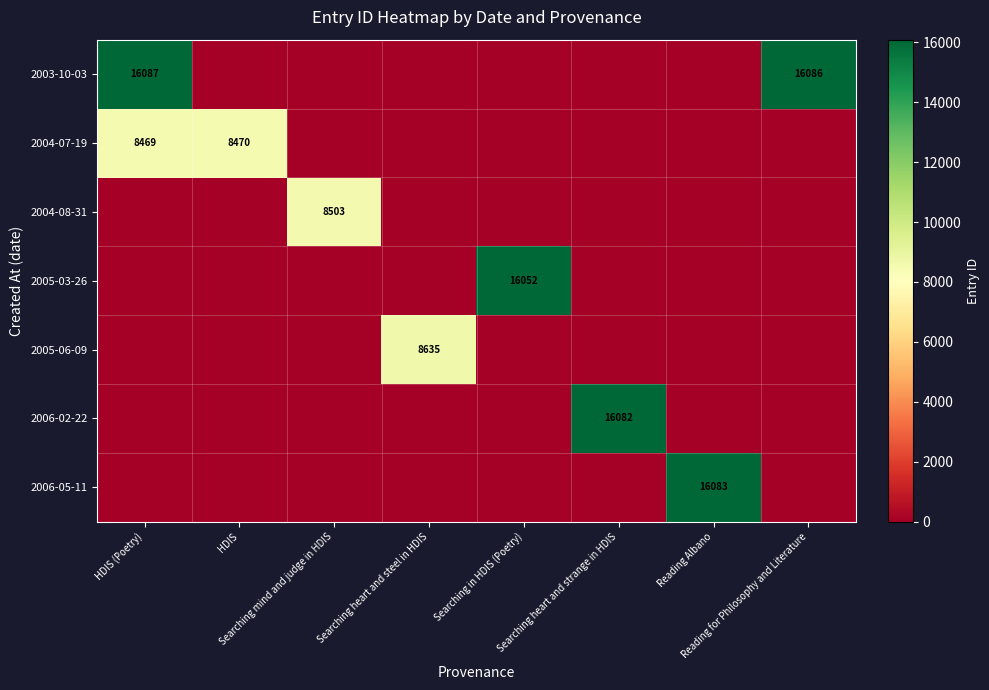

Is it true that 2003-10-03 equals 16087 at HDIS (Poetry)?

True